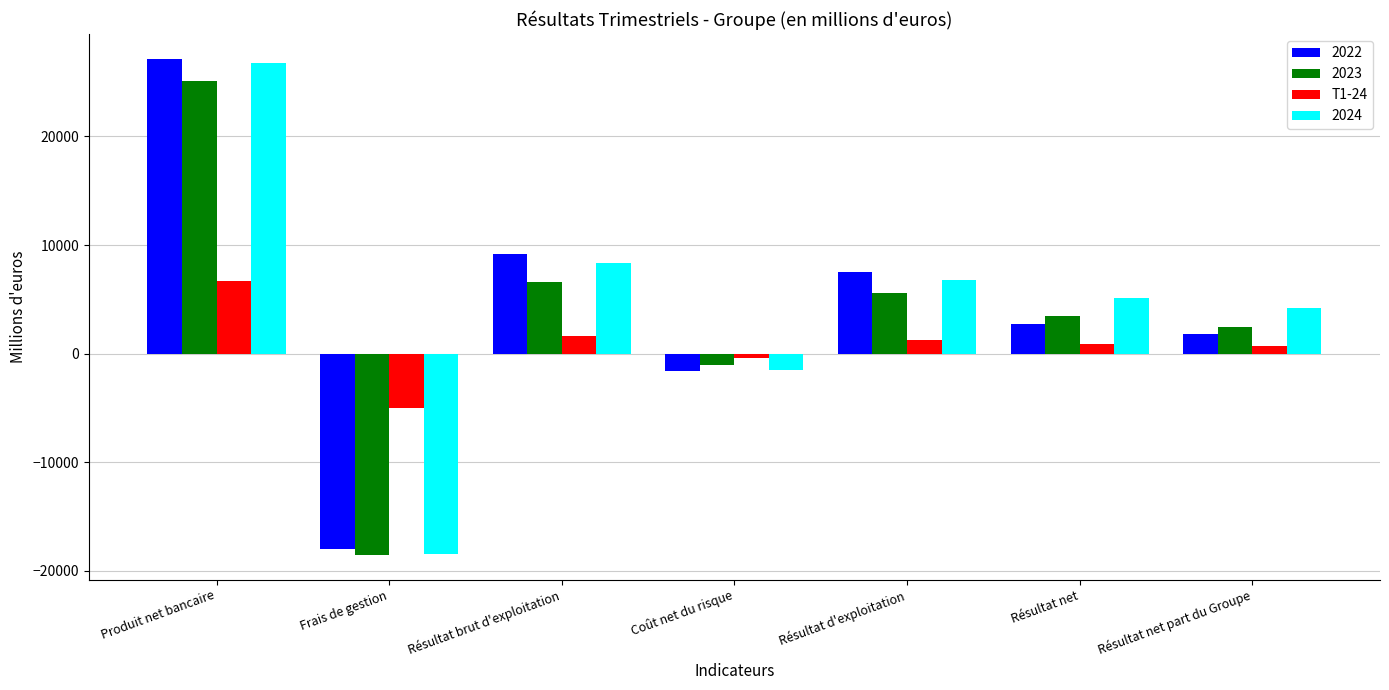

What is the smallest value displayed?

-18524.4